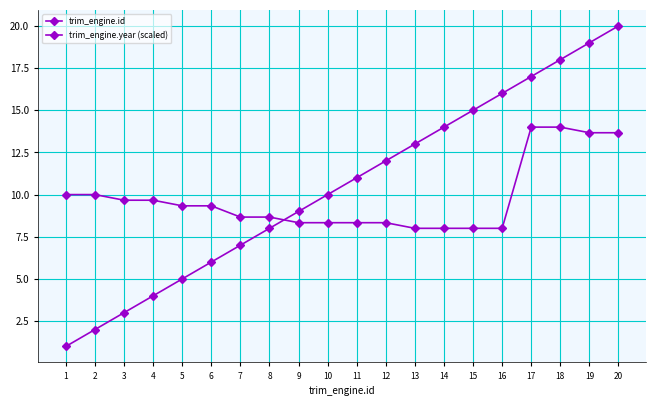

How many values in the trim_engine.year (scaled) series exceed 9?

10